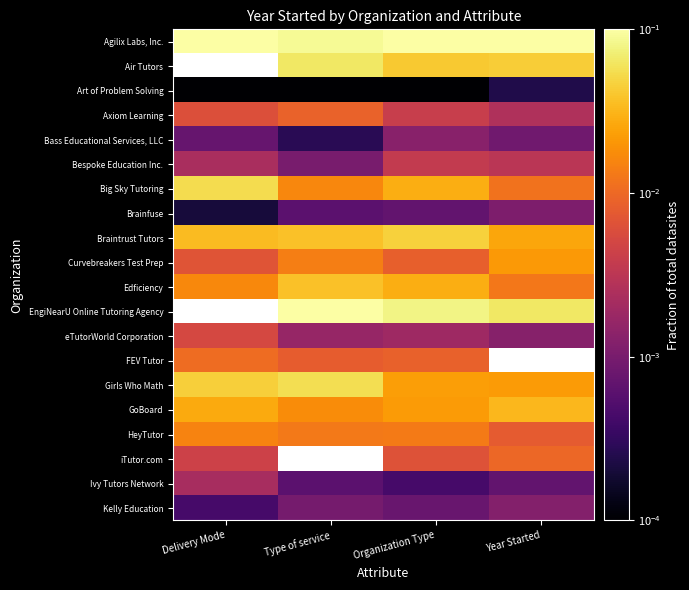

At which label does GoBoard reach its minimum?

Type of service